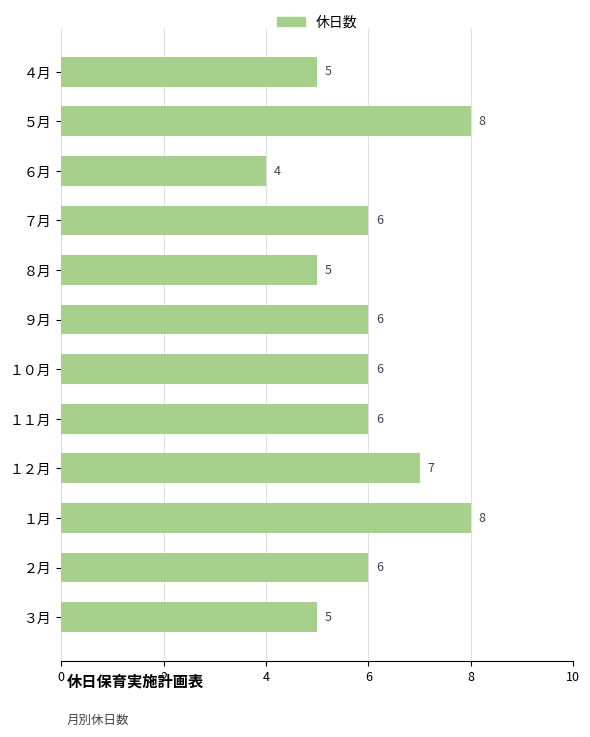

What is the label of the 12th bar from the bottom?

４月